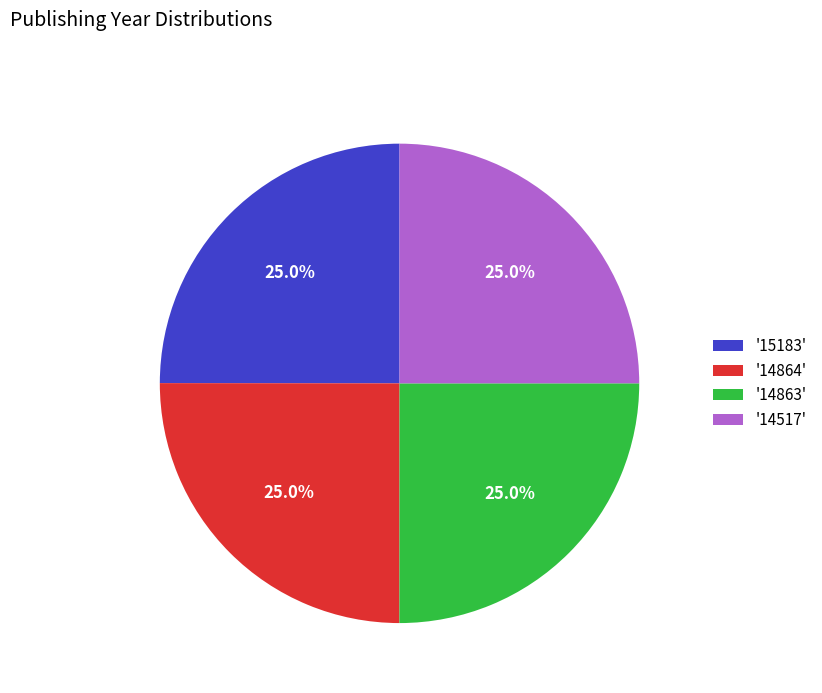

Does any single category account for the majority?

No